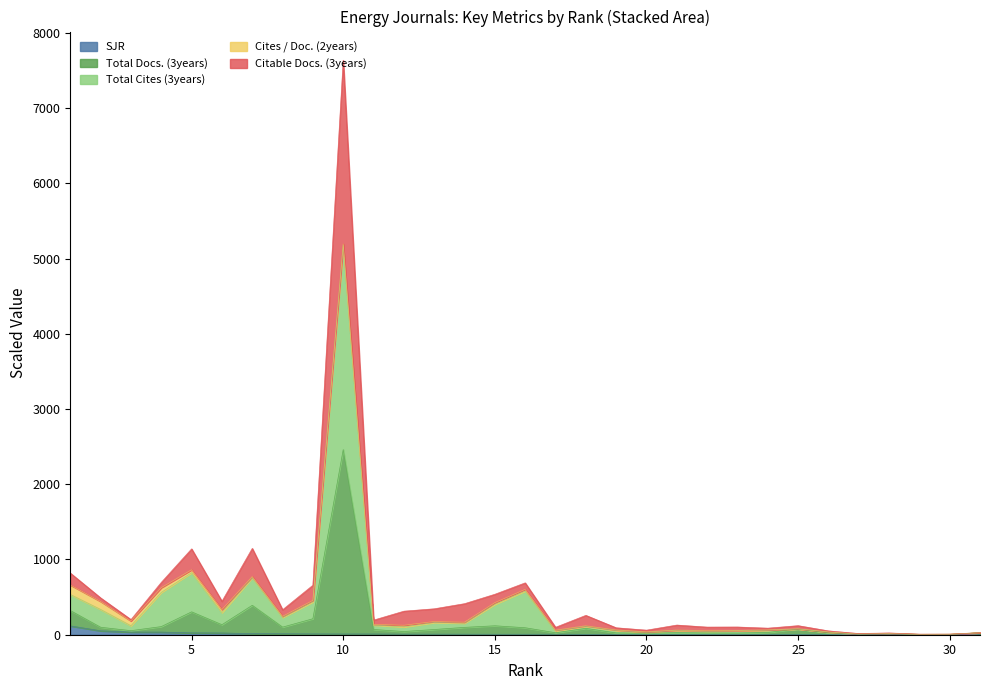

What are all the series names shown in the legend?

SJR, Total Docs. (3years), Total Cites (3years), Cites / Doc. (2years), Citable Docs. (3years)